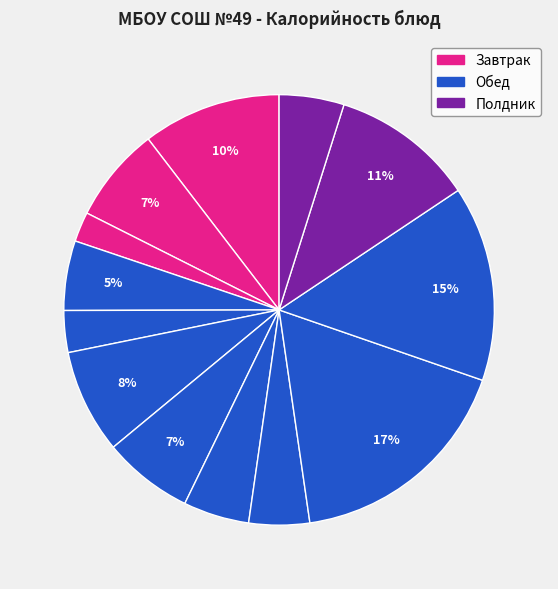

How many segments does this pie chart have?

13